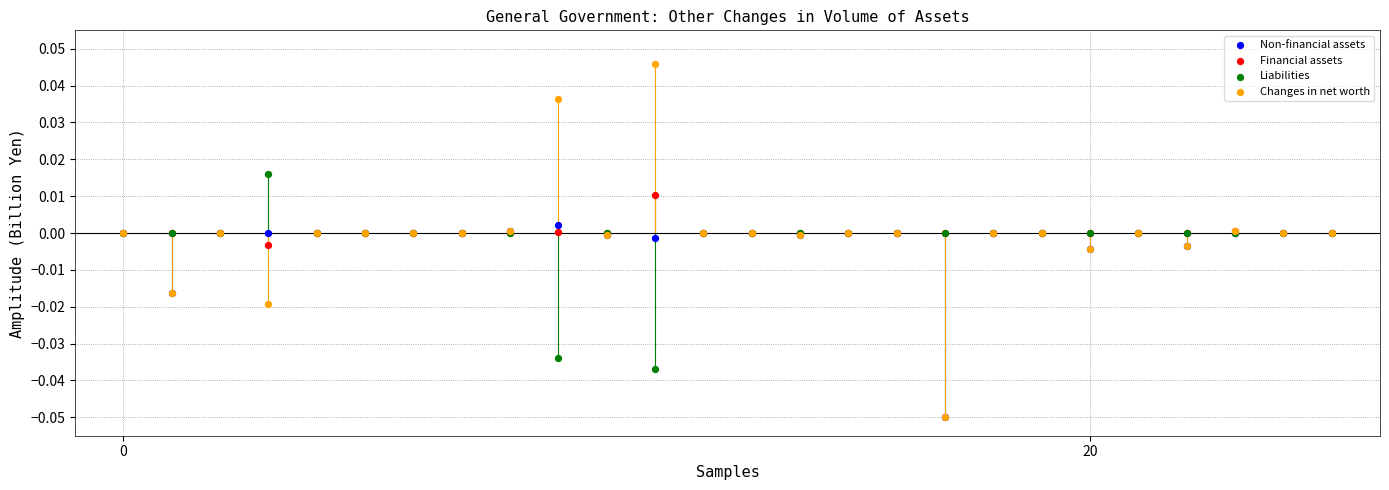

What are all the series names shown in the legend?

Non-financial assets, Financial assets, Liabilities, Changes in net worth